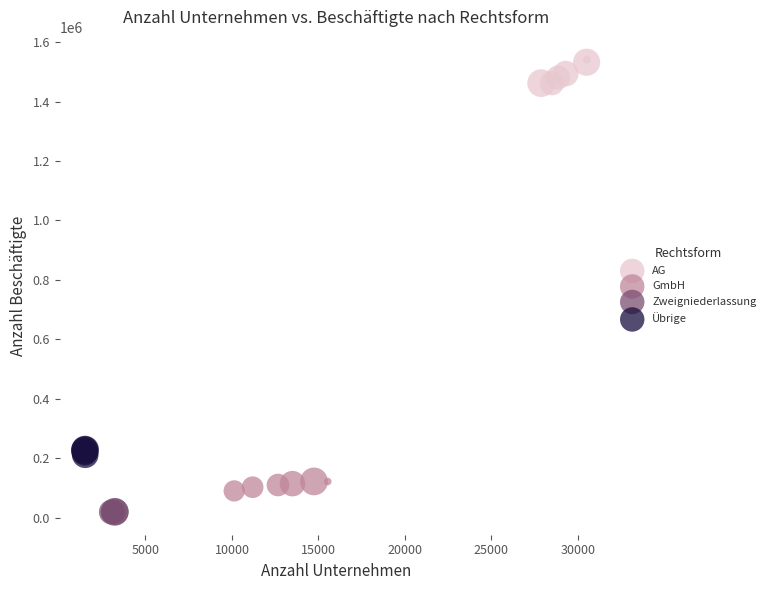

Which series reaches the maximum Y coordinate?

AG